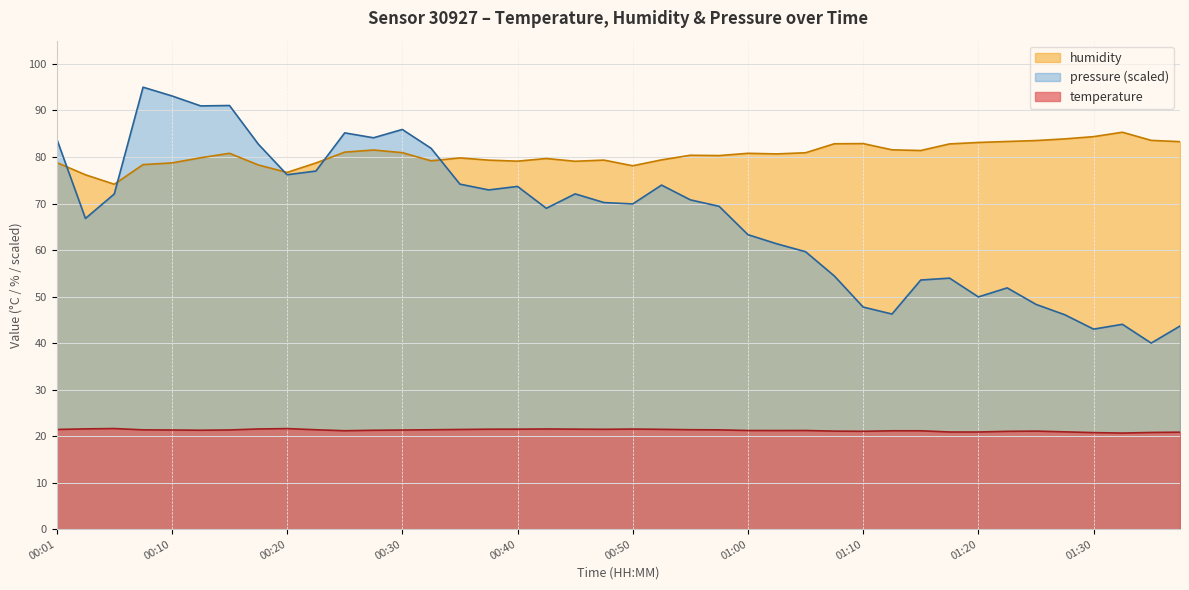

Which series has the largest total across all categories?

humidity